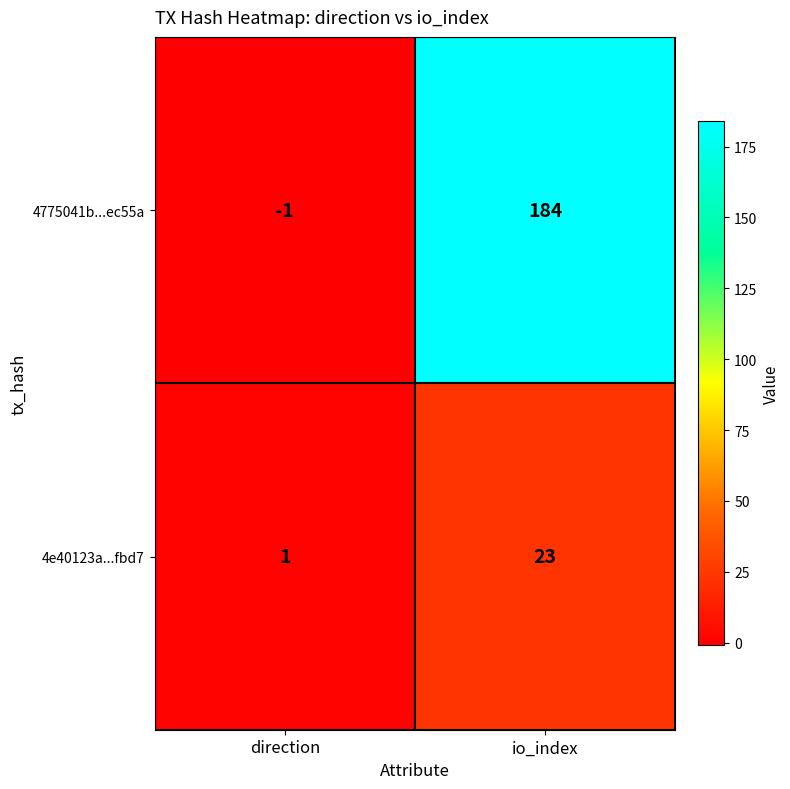

Is it true that 4e40123a...fbd7 equals 1 at direction?

True